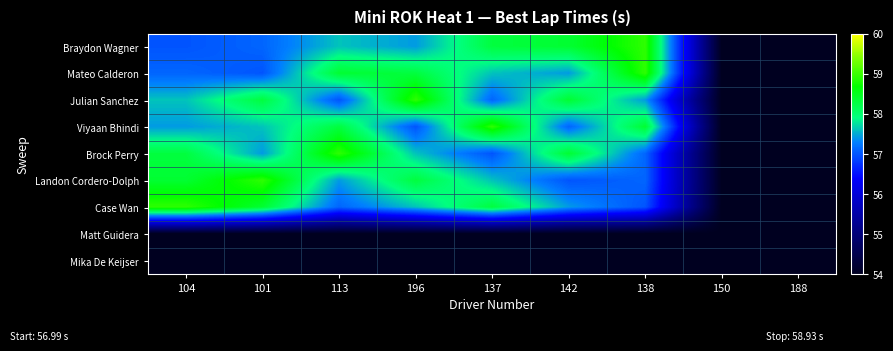

What is the maximum value shown in the chart?

58.9